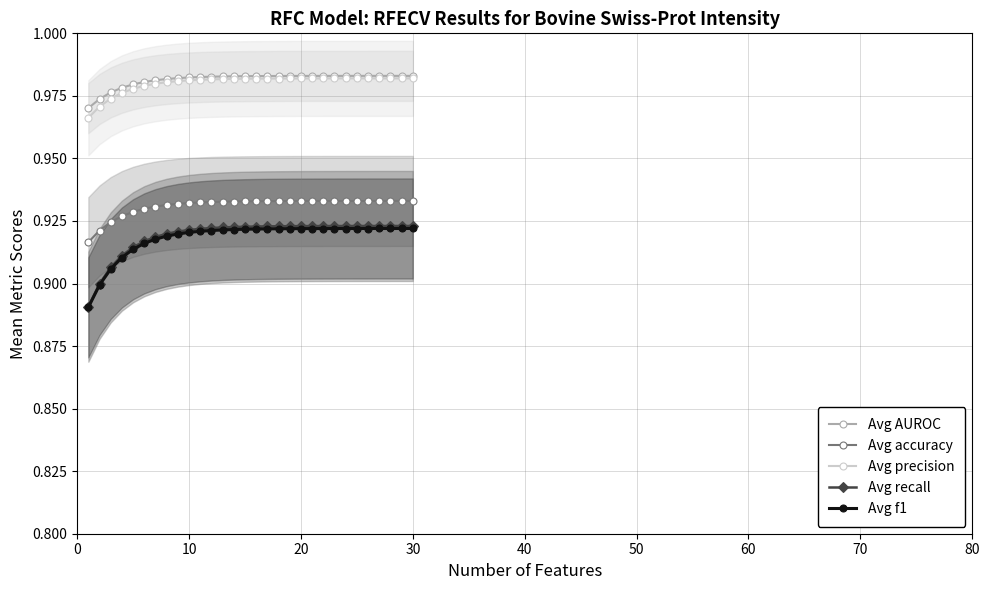

Count the Avg precision values in the range 0 to 1.

30